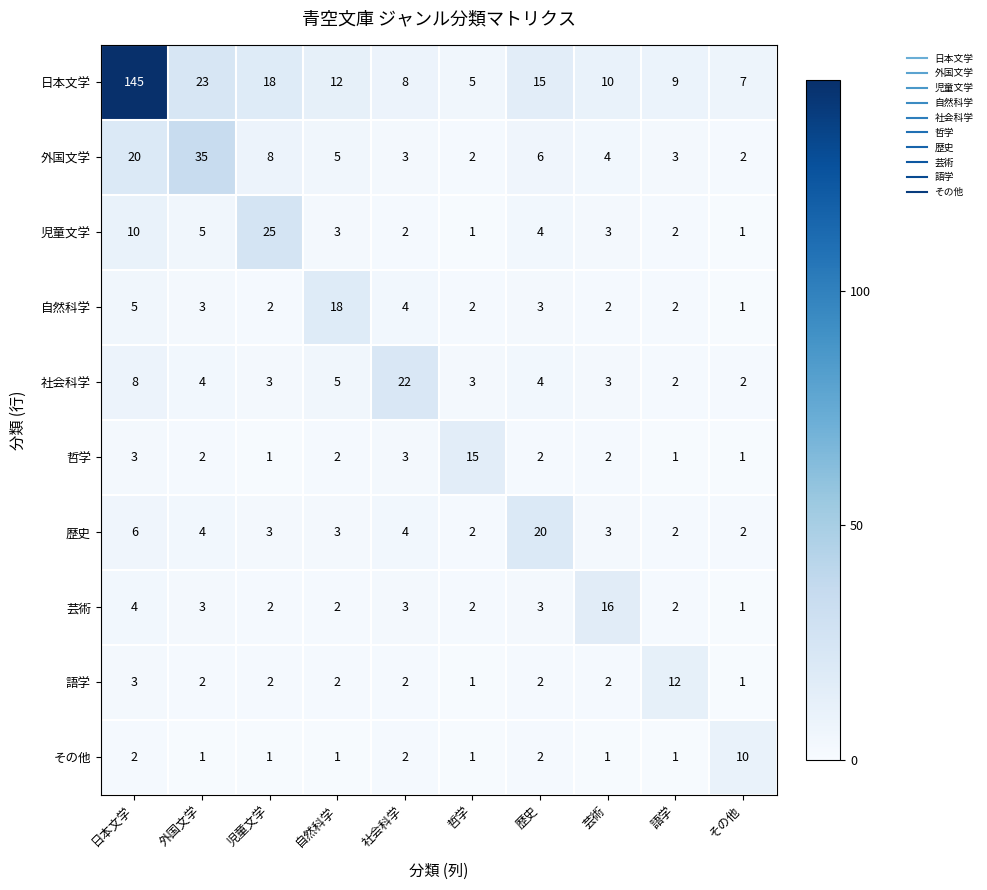

Which series changed the most between 日本文学 and 語学?

日本文学